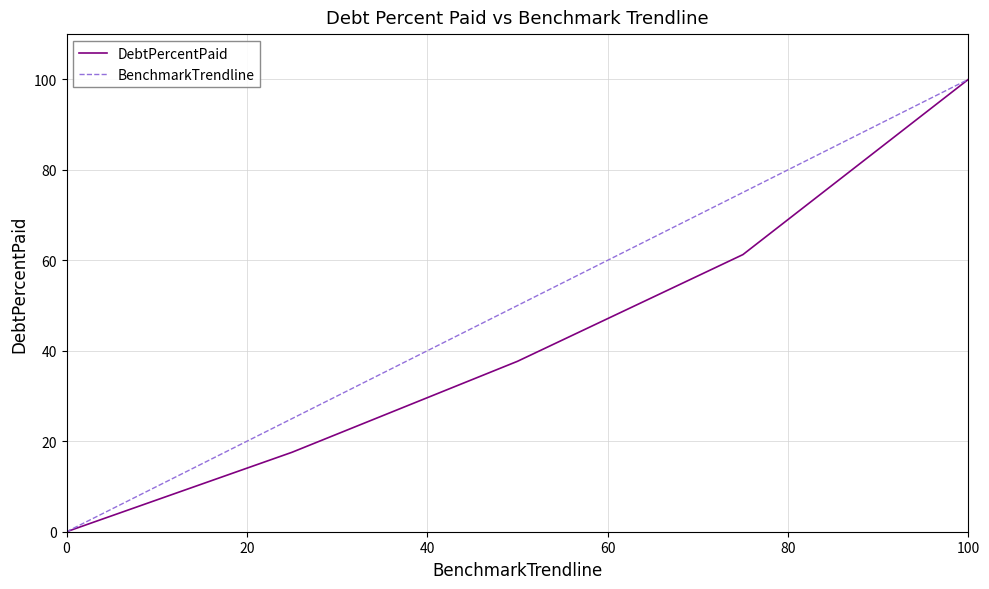

Which series has the largest total across all categories?

BenchmarkTrendline